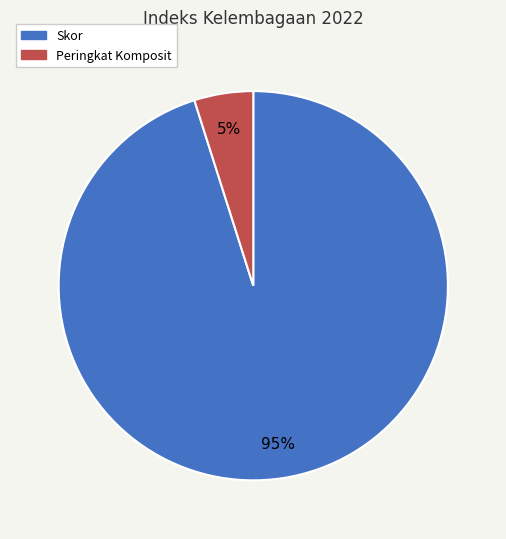

True or false: Skor accounts for 85% of the total.

False